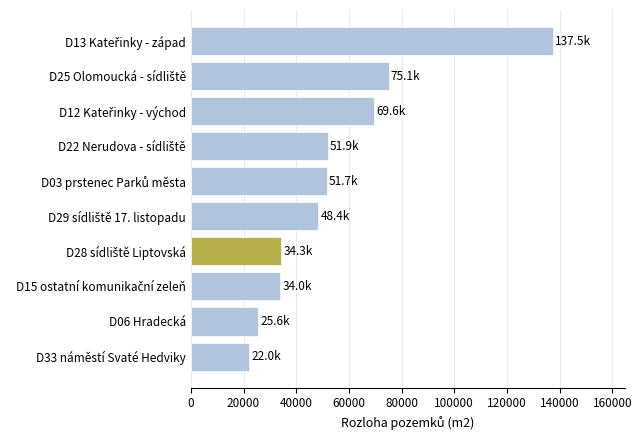

What is the approximate value at D06 Hradecká?

25625.0